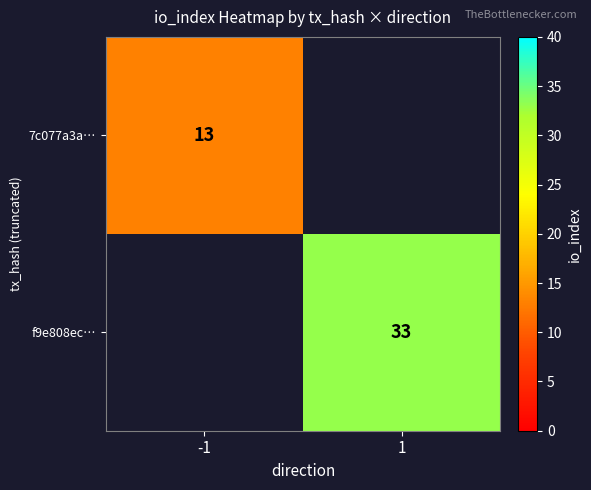

The value of f9e808ec… at 1 is 33. True or false?

True